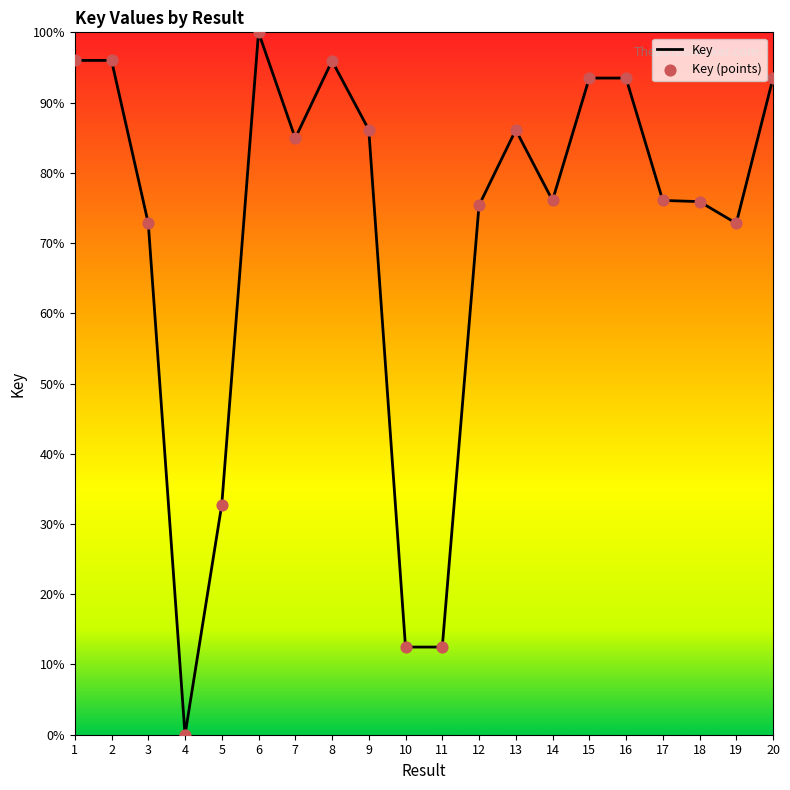

Between 17 and 10, which is larger?

17